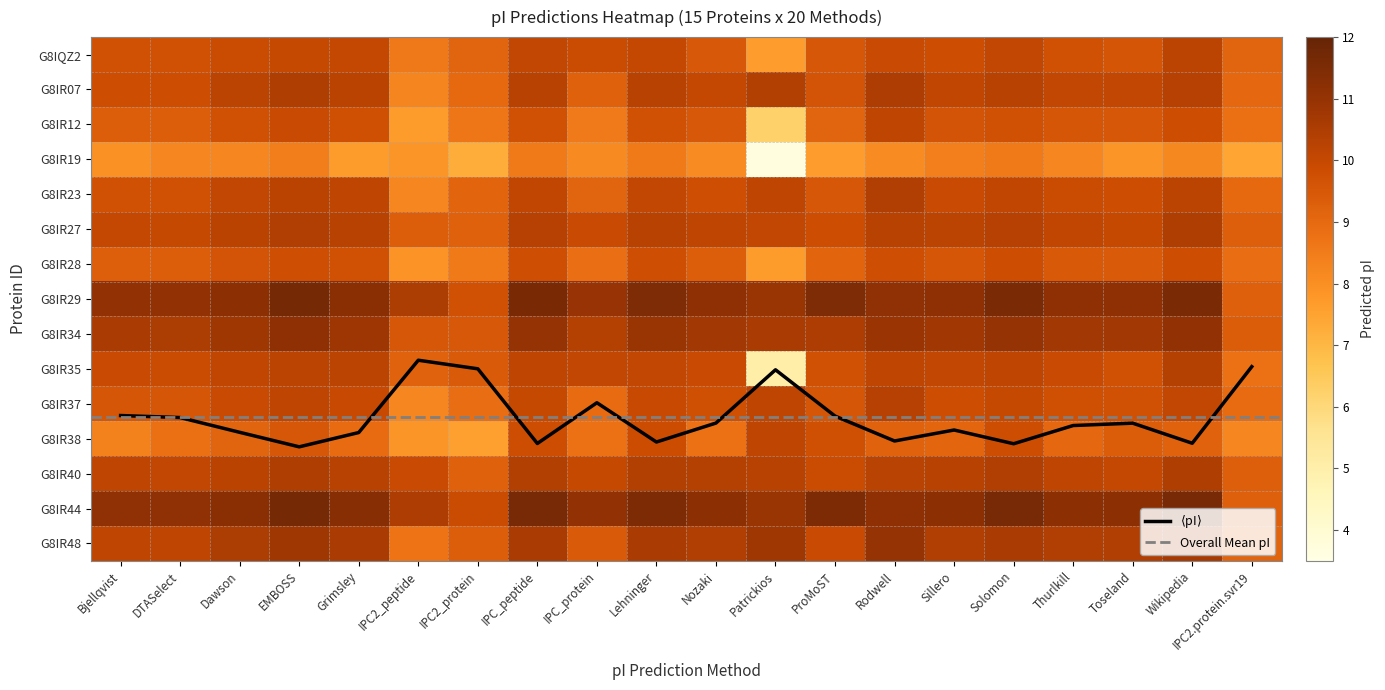

Where does the tr|G8IR48 series first go above 10?

Bjellqvist